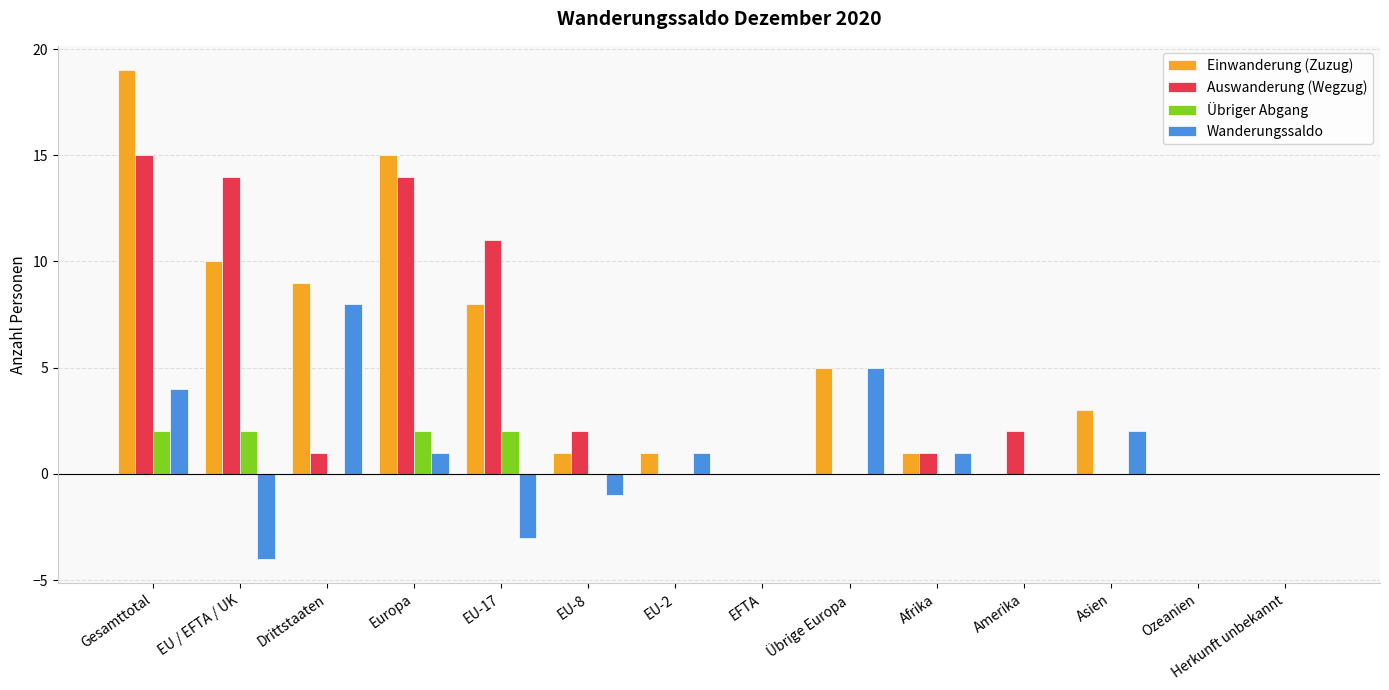

Is it true that Auswanderung (Wegzug) equals 0 at Asien?

True